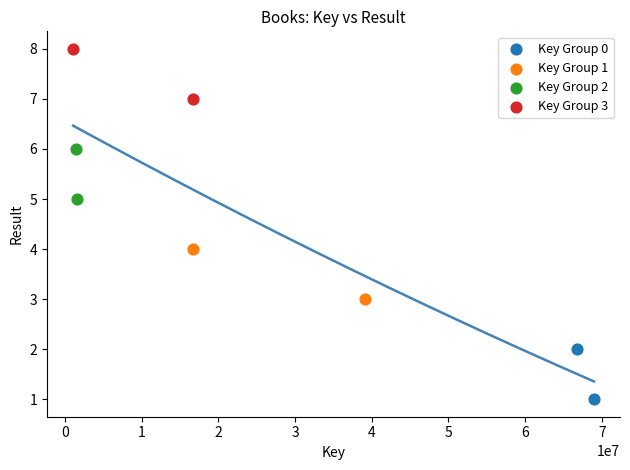

Which series contains the highest Y value?

Key Group 3